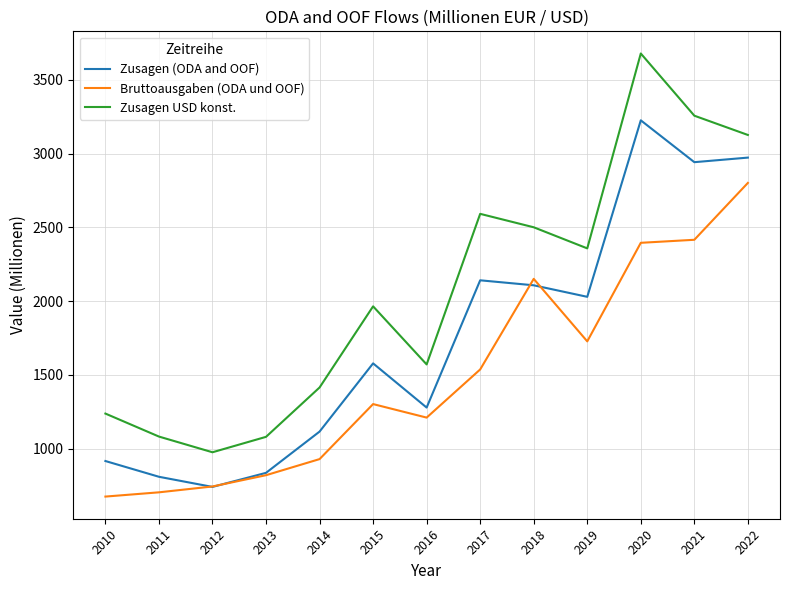

Is it true that Bruttoausgaben (ODA und OOF) equals 929.0 at 2014?

True